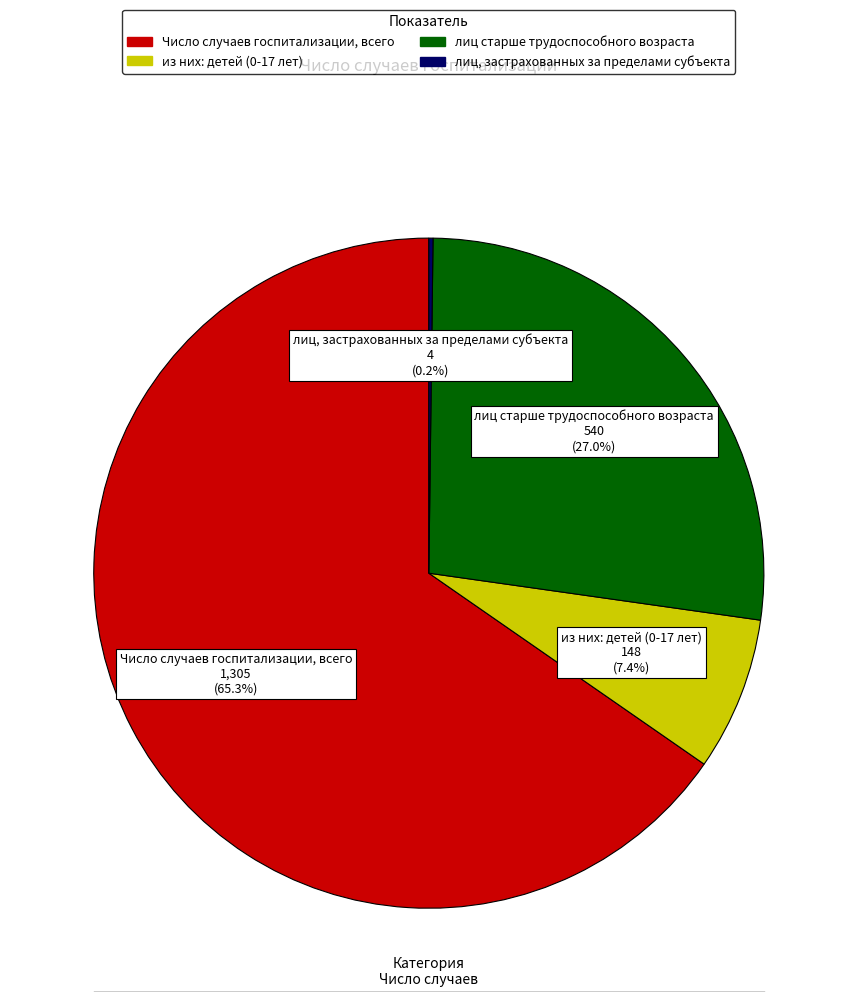

Does any single category account for the majority?

Yes